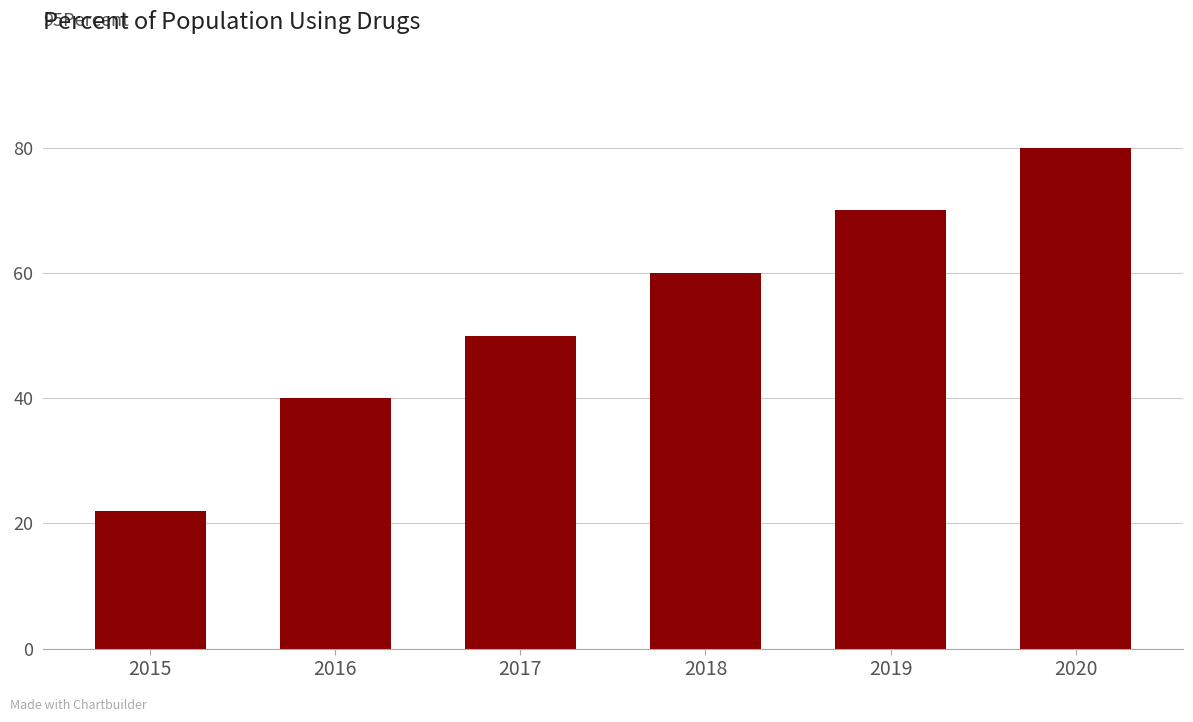

Reading left to right, transcribe all the data shown in this chart.

22	40	50	60	70	80